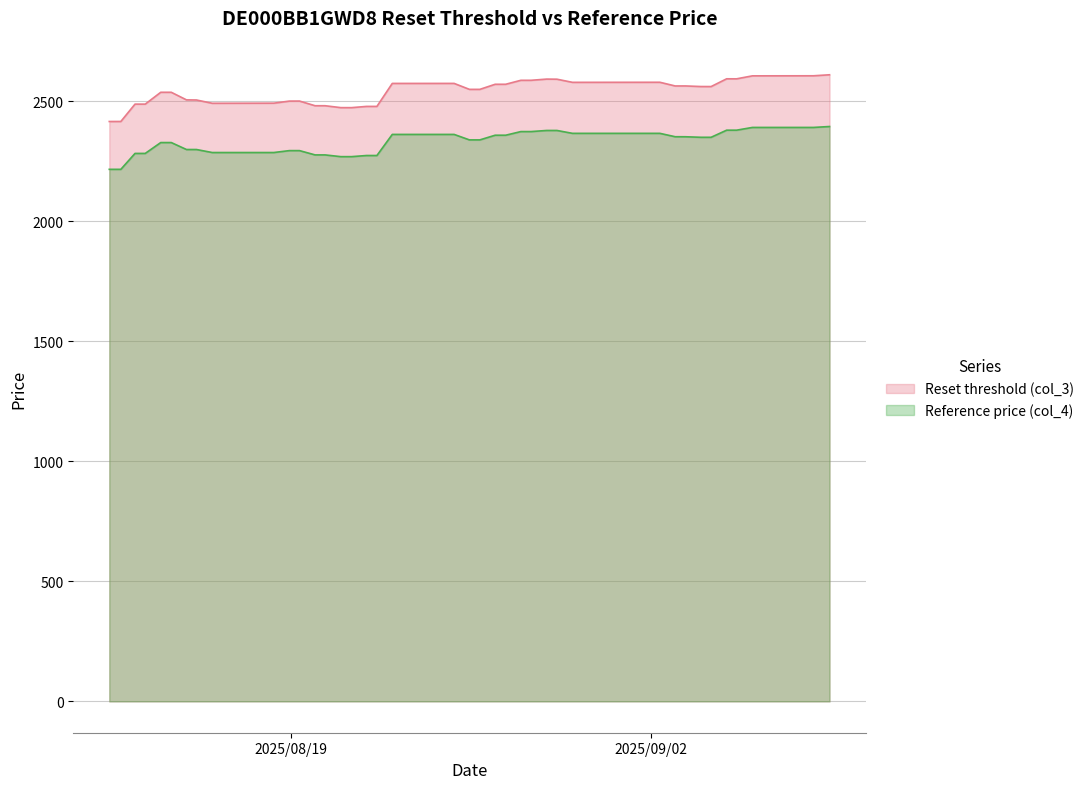

What is the difference between the second highest and minimum values in the Reset threshold (col_3) series?

190.4